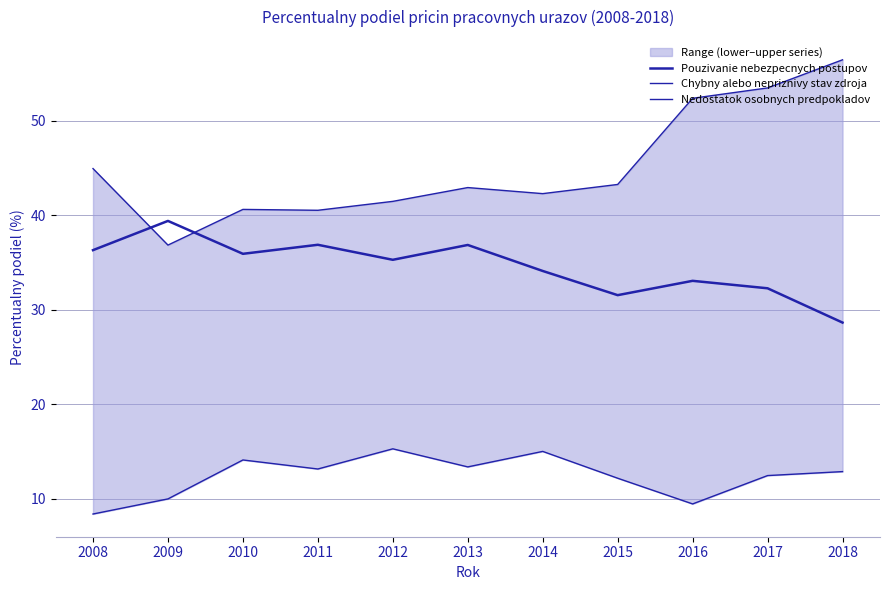

True or false: Pouzivanie nebezpecnych postupov has more than 2 interior local peaks.

True